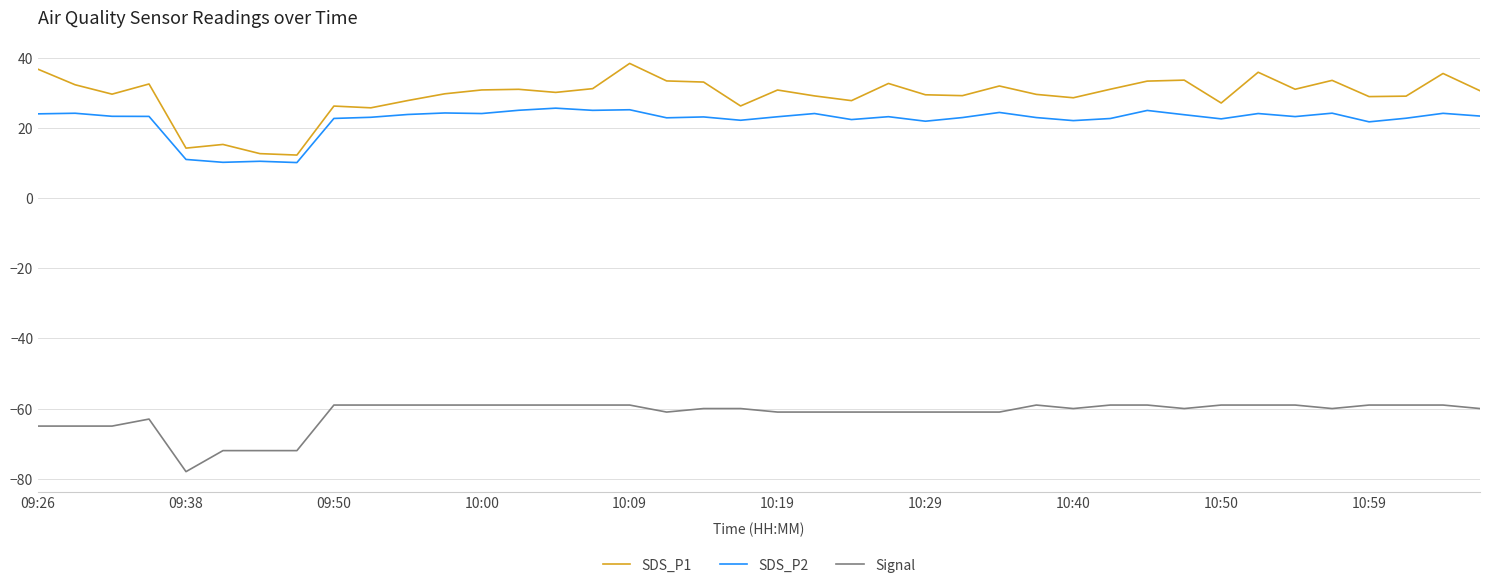

What are all the series names shown in the legend?

SDS_P1, SDS_P2, Signal